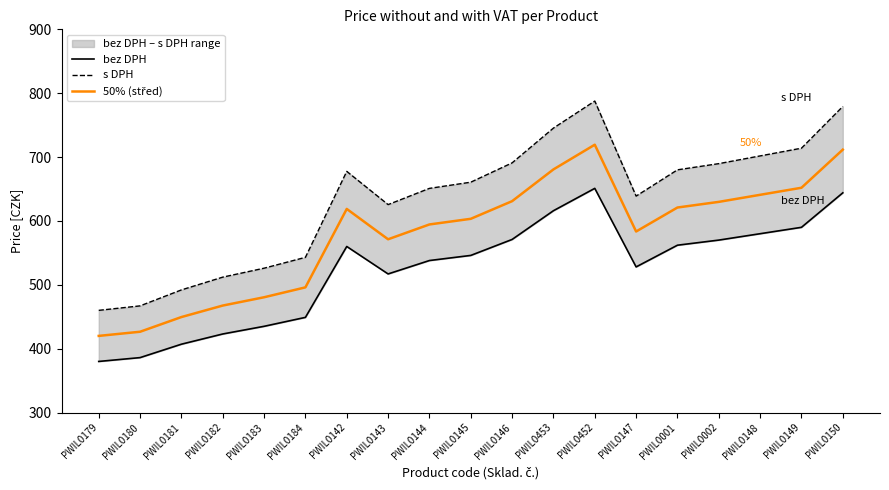

Rank the categories by bez DPH value from lowest to highest.

PWIL0179, PWIL0180, PWIL0181, PWIL0182, PWIL0183, PWIL0184, PWIL0143, PWIL0147, PWIL0144, PWIL0145, PWIL0142, PWIL0001, PWIL0002, PWIL0146, PWIL0148, PWIL0149, PWIL0453, PWIL0150, PWIL0452